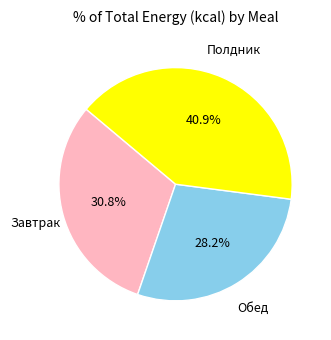

Does any single category account for the majority?

No